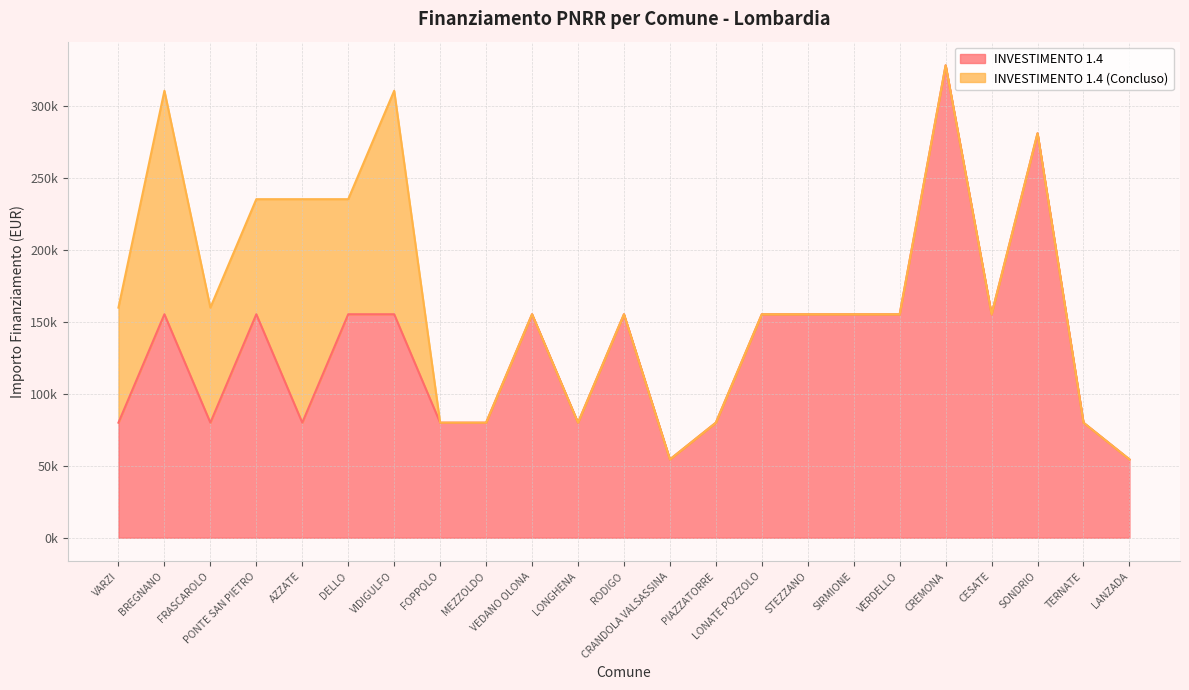

Where is the first local maximum?

BREGNANO